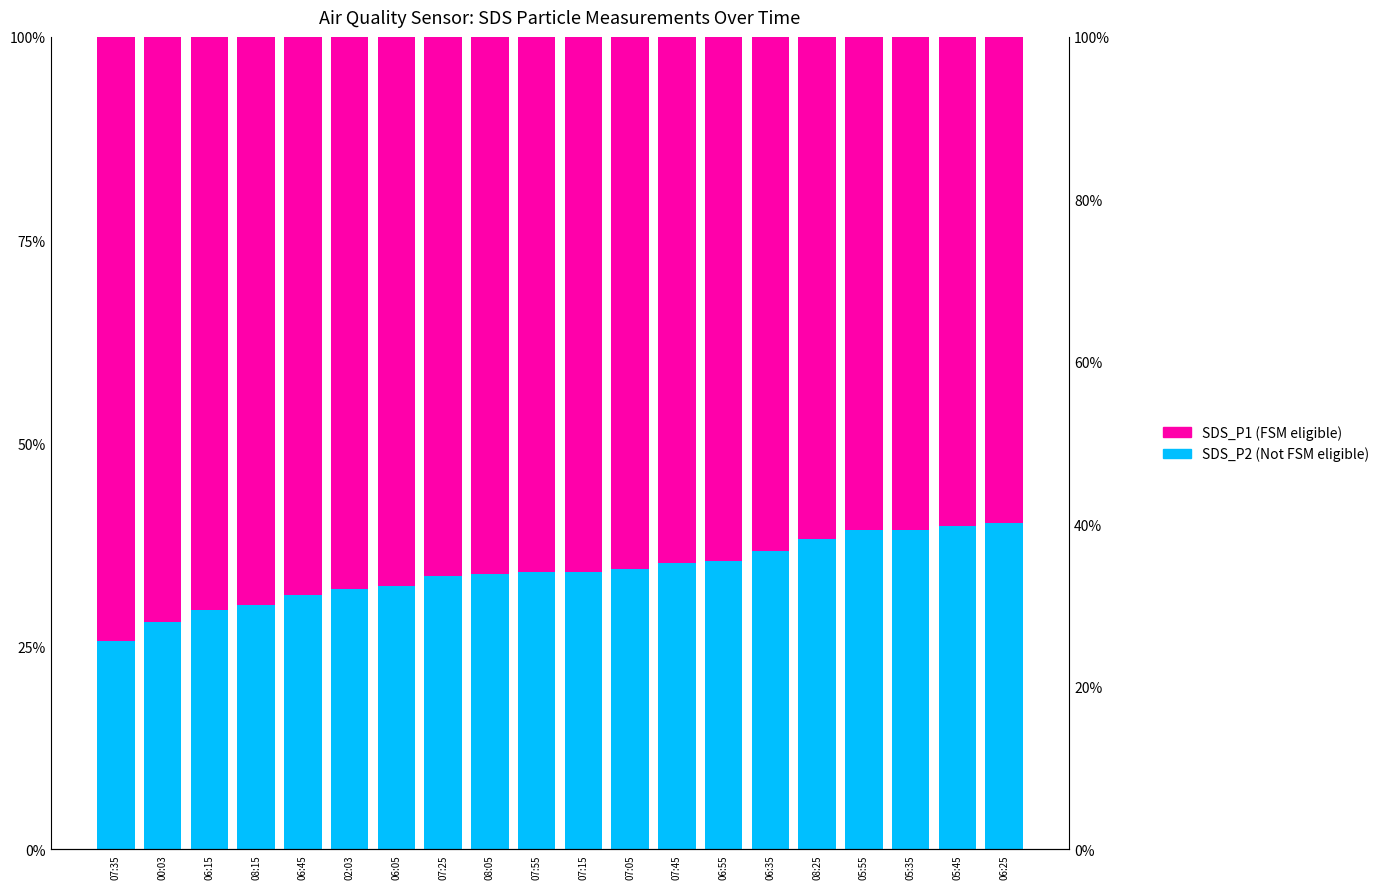

What is the value of the SDS_P2 (Not FSM eligible) bar at the 6th from the left?

32.1